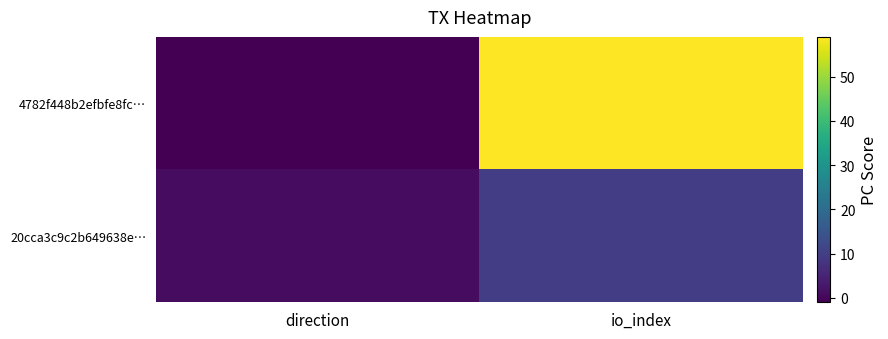

Reading left to right, list all the values displayed in this chart.

4782f448b2efbfe8fc…: direction=-1	io_index=59
20cca3c9c2b649638e…: direction=1	io_index=10